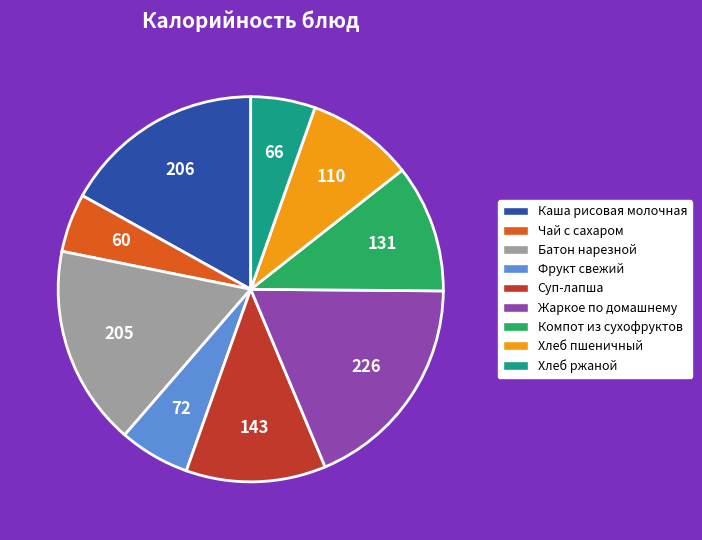

Is the sum of Хлеб пшеничный and Каша рисовая молочная greater than half?

No